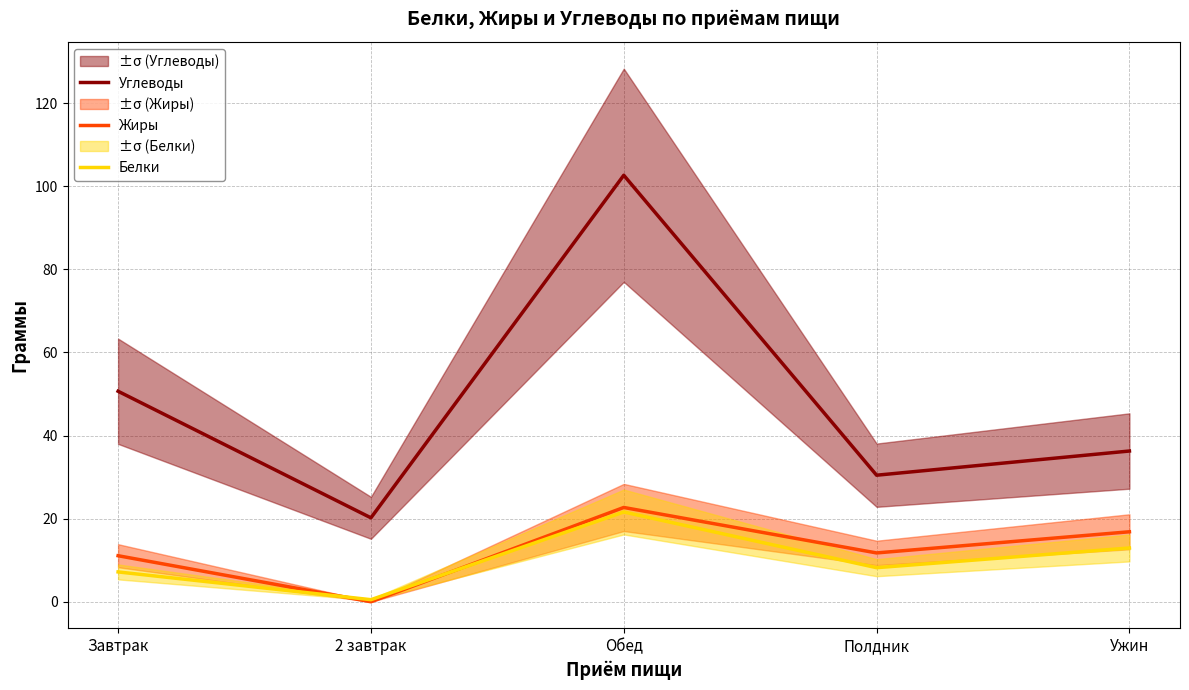

Between Обед and Ужин, which series saw the biggest shift?

Углеводы